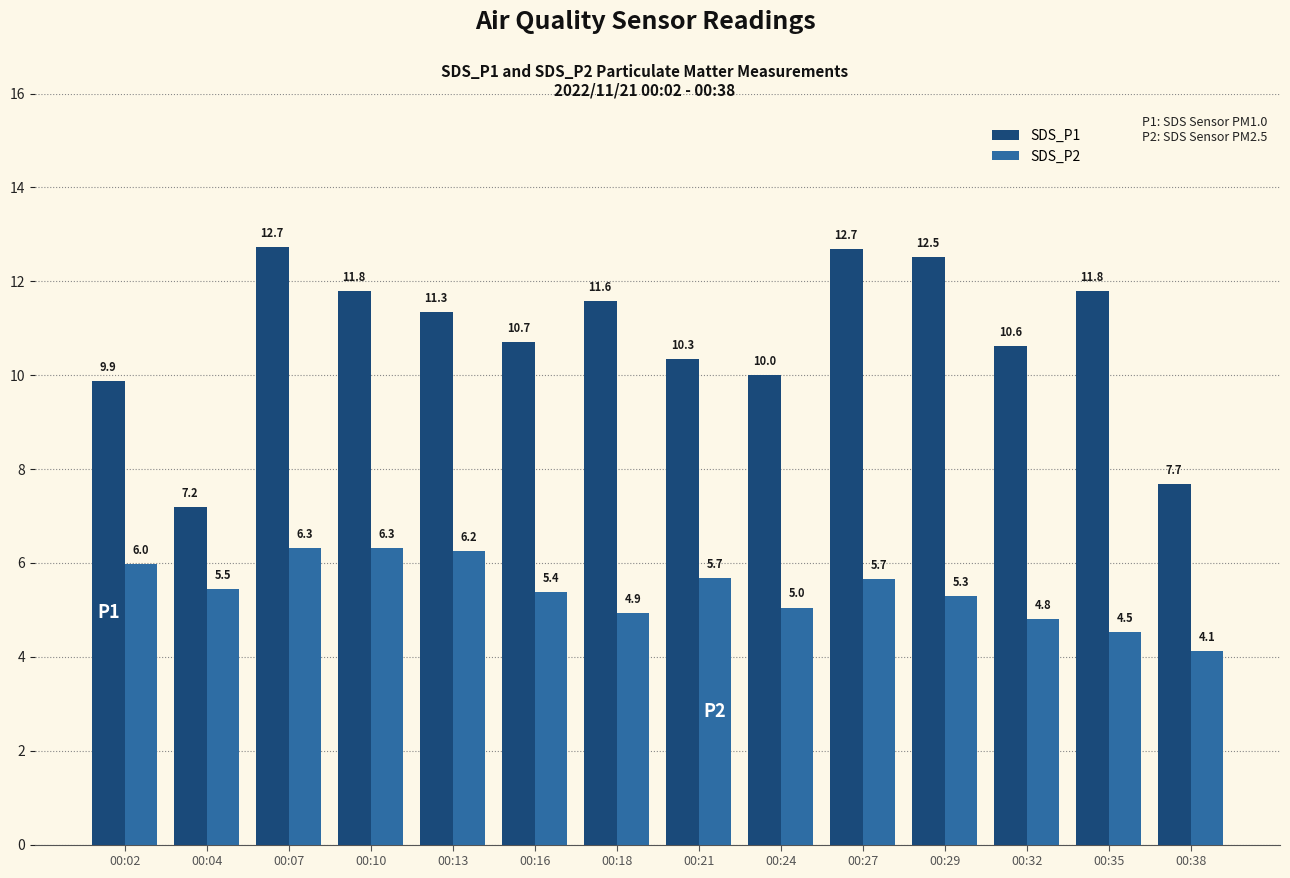

Where does the SDS_P1 series first go above 11?

00:07